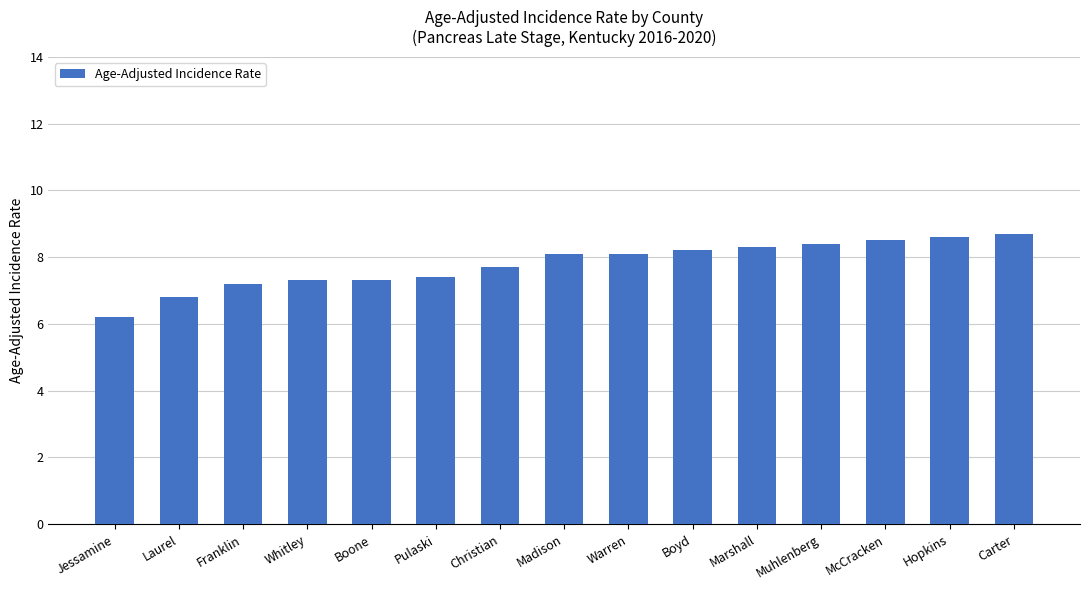

Count the number of data series in this chart.

1